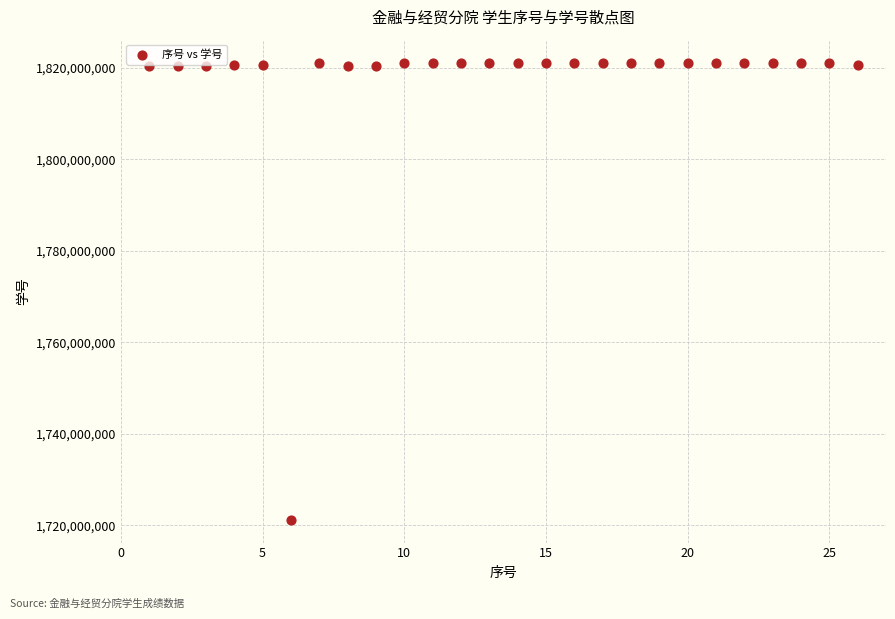

What is the range of X values (max minus min)?

25